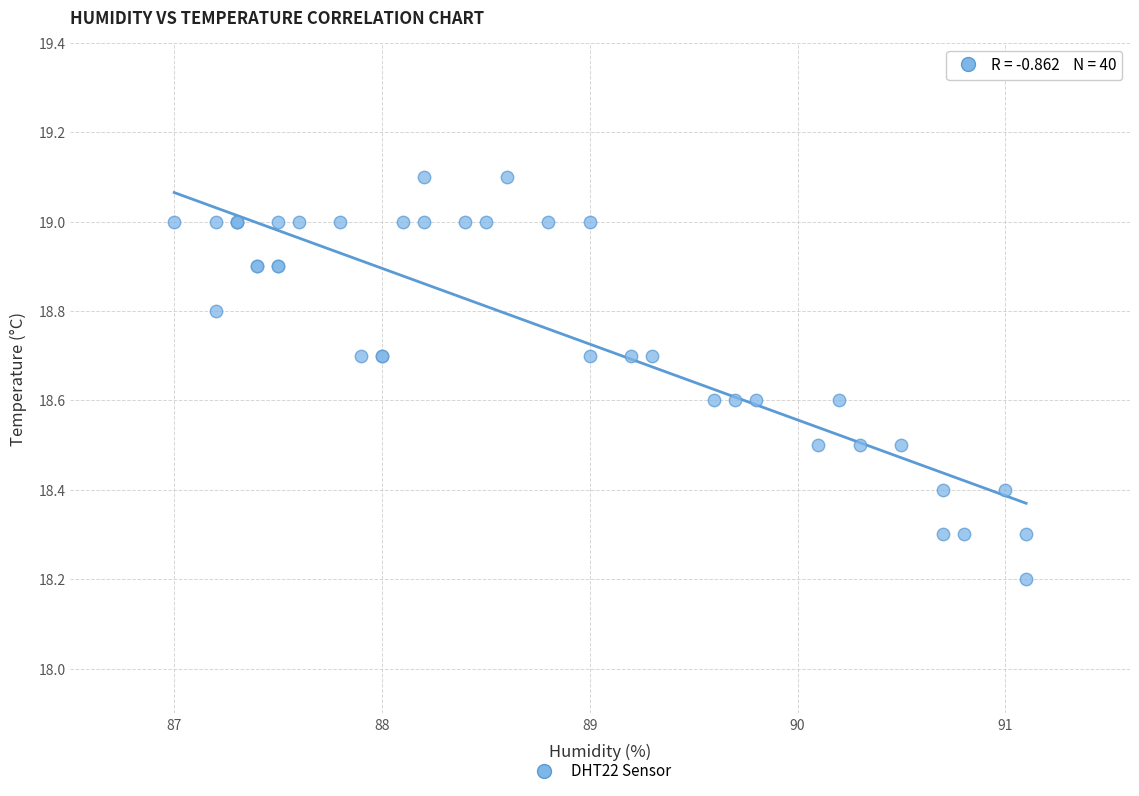

What Y value in the scatter plot is closest to 18?

18.2